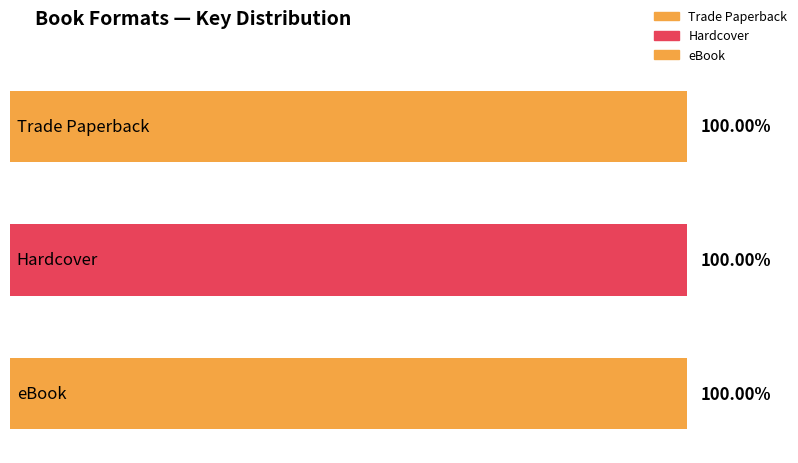

How many values in the eBook series are below 425839684?

1